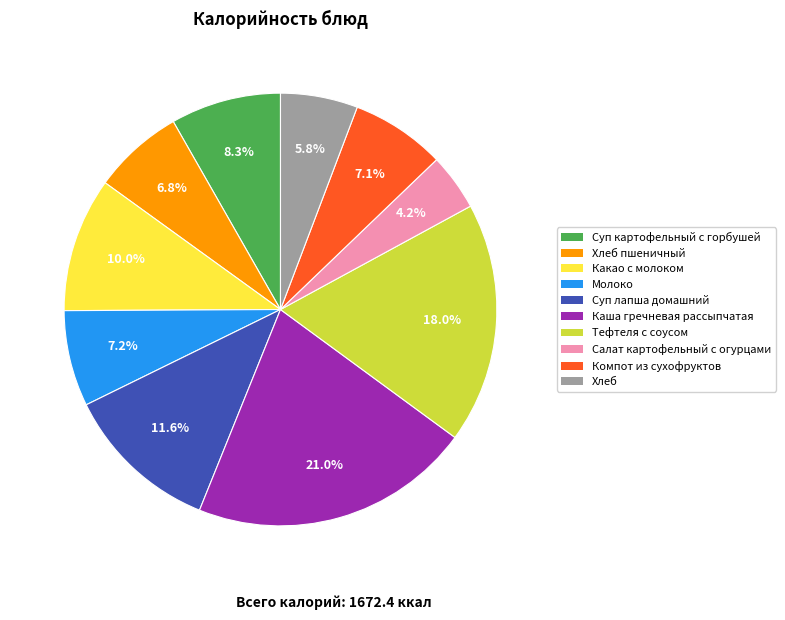

Is it true that Суп картофельный с горбушей is 22% of the pie?

False